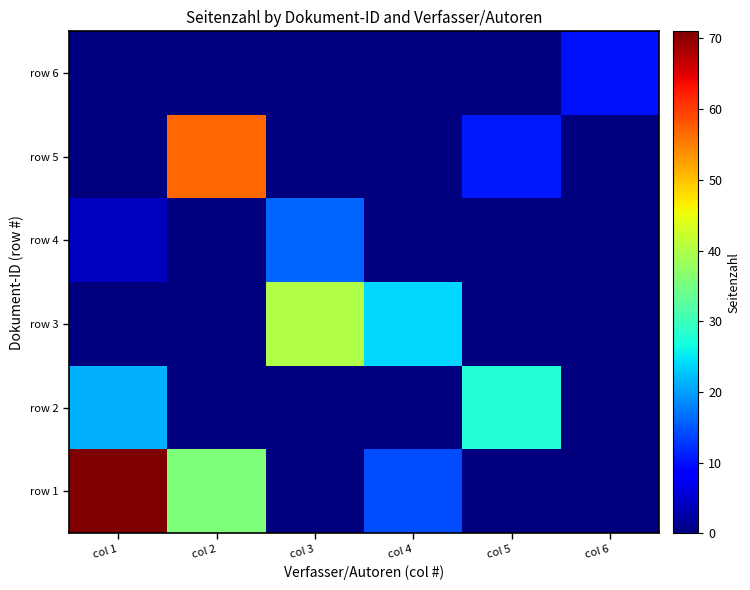

At how many categories does at least one series exceed 49?

2